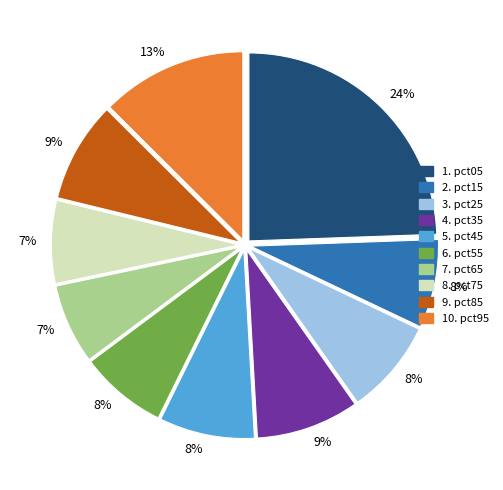

To the nearest percent, what is the average slice percentage?

10%